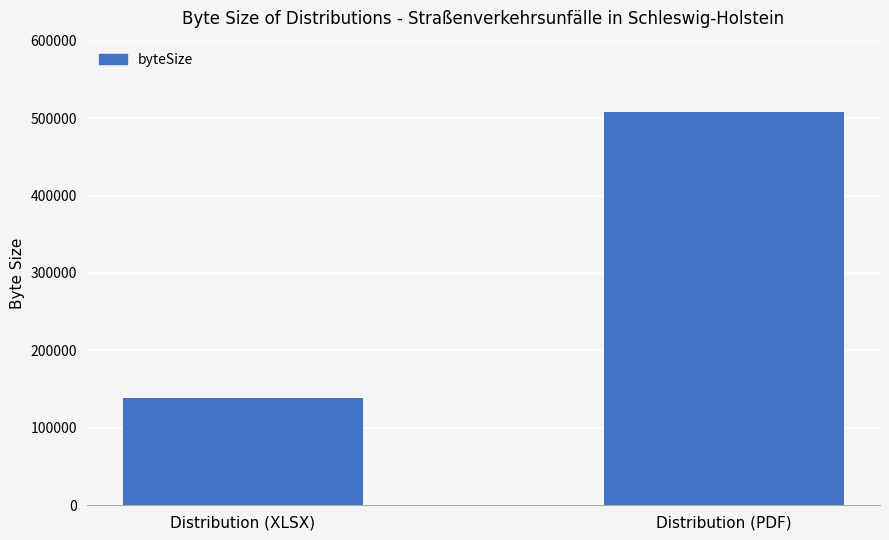

Which has a higher value, Distribution (PDF) or Distribution (XLSX)?

Distribution (PDF)